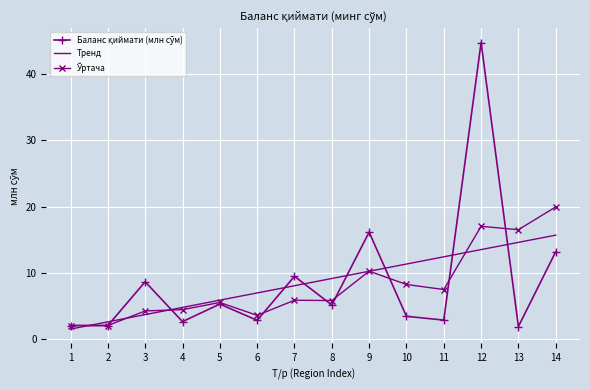

Is it true that Тренд equals 12.4 at 11?

True